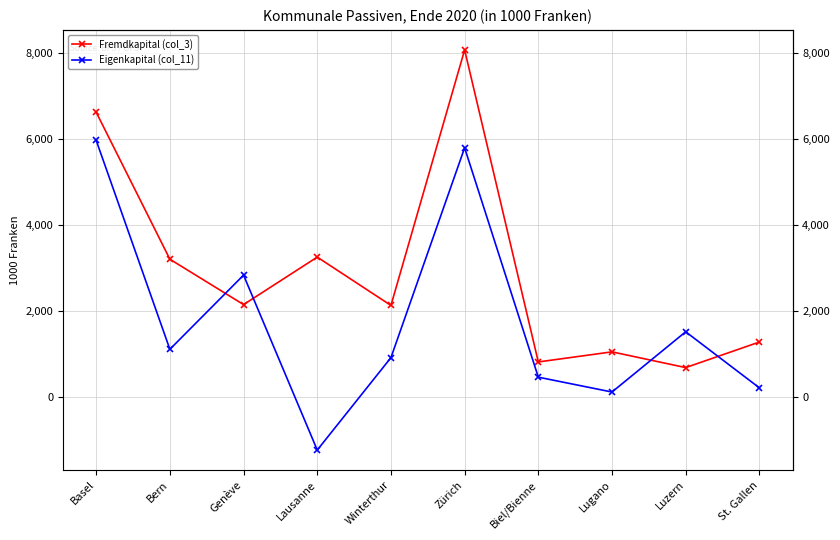

Between Genève and St. Gallen, which series saw the biggest shift?

Eigenkapital (col_11)